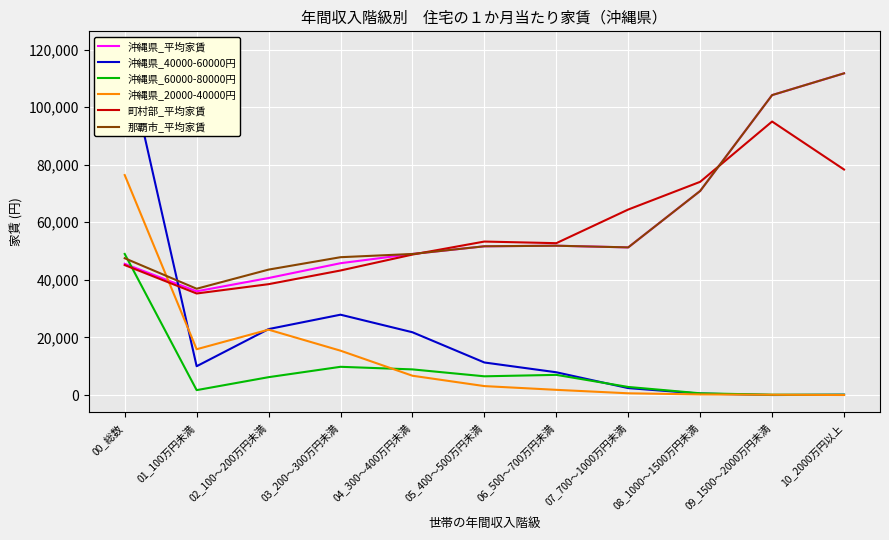

What position from the left is 07_700～1000万円未満?

8